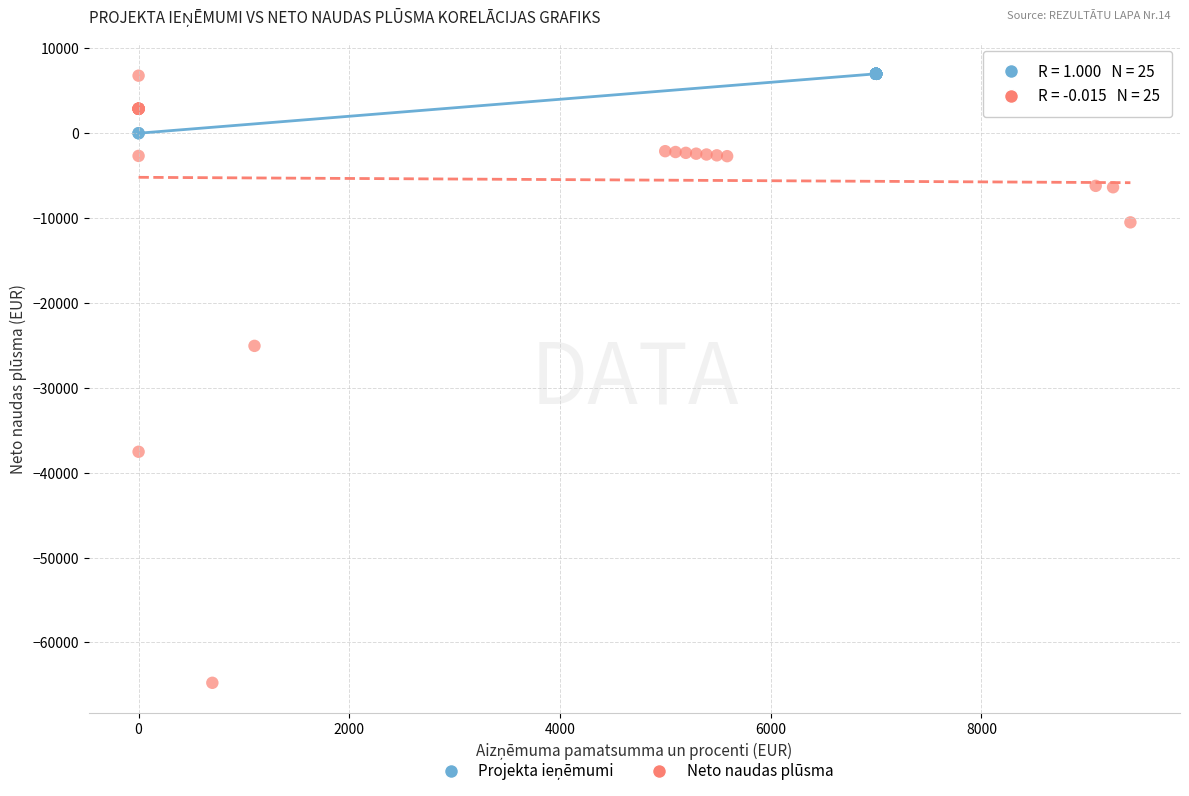

Which series has the widest spread of Y values?

Neto naudas plūsma